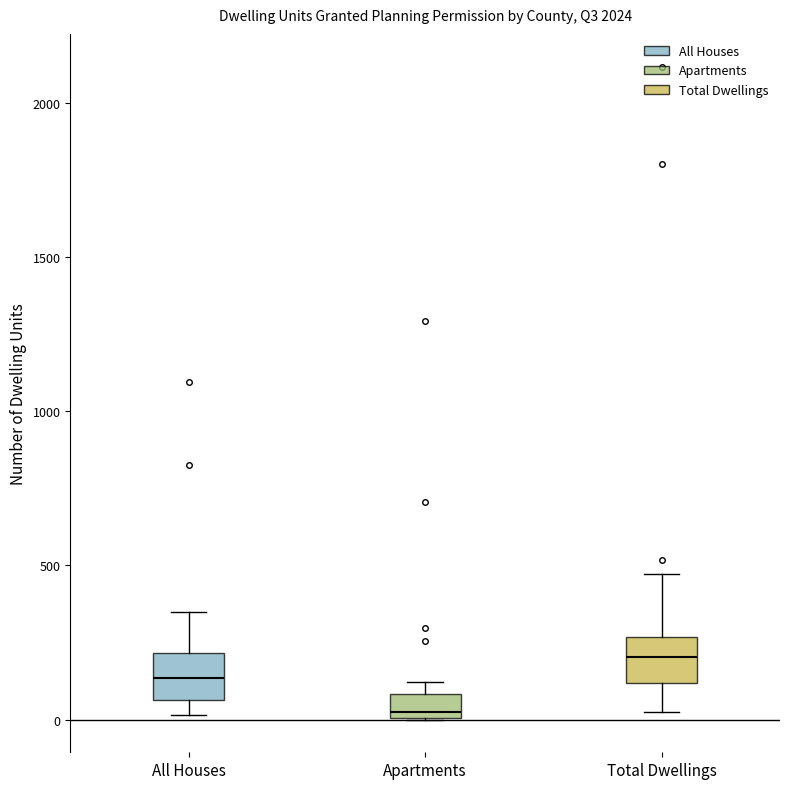

Reading left to right, read every box against the y-axis: the position of its median line, the range the box covers, and the ends of its whiskers. The values are not printed on the chart, so give them approximately, as read against the axis.

All Houses: median 150, box 50 to 200, whiskers 0 to 350
Apartments: median 50, box 0 to 100, whiskers 0 to 100 (above the box's upper edge)
Total Dwellings: median 200, box 100 to 250, whiskers 0 to 450